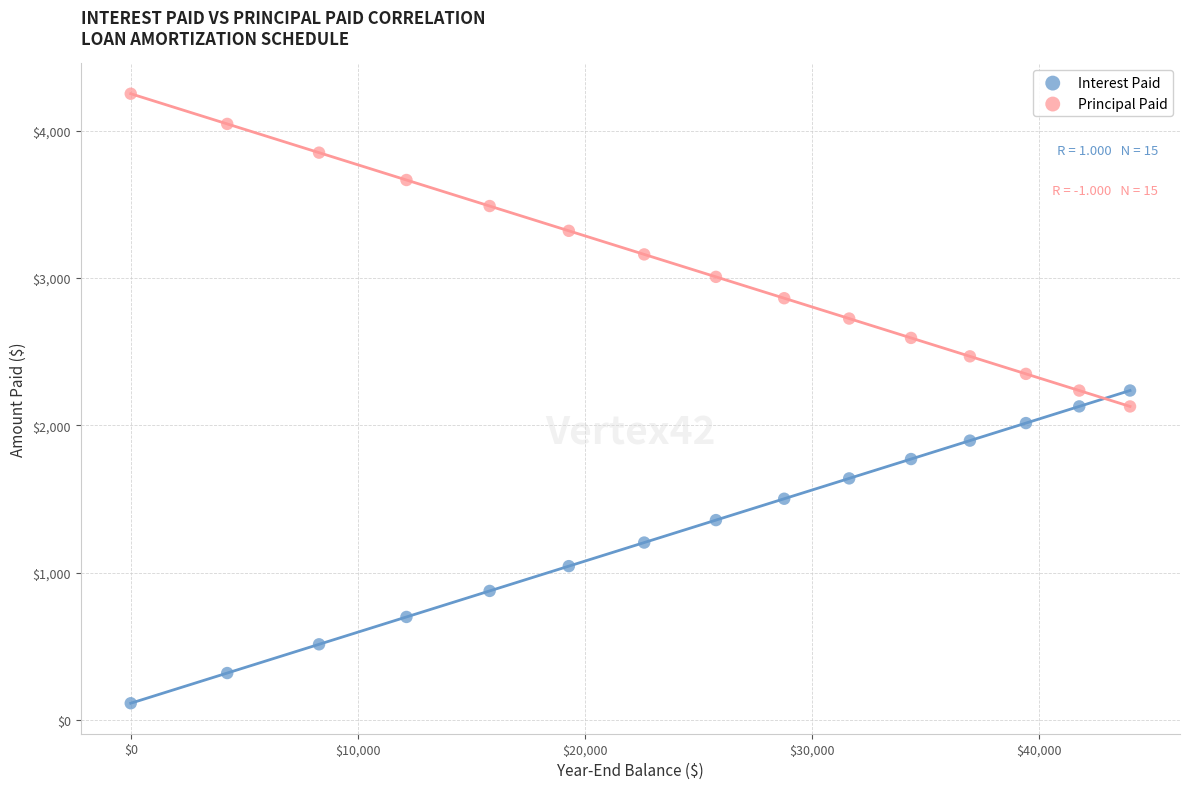

Which series contains the highest Y value?

Principal Paid